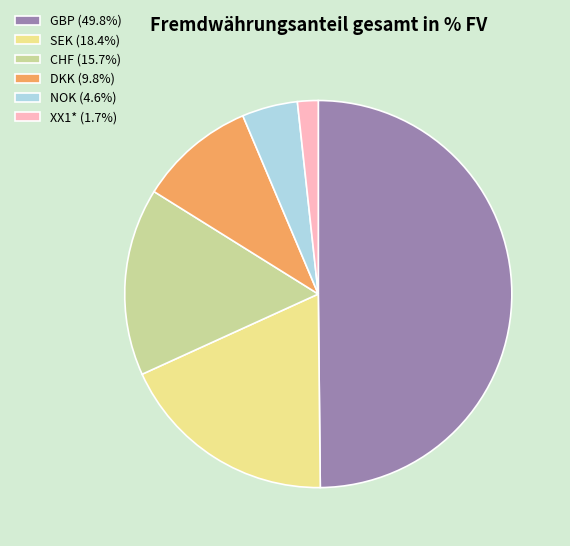

Is it true that DKK is 10% of the pie?

True